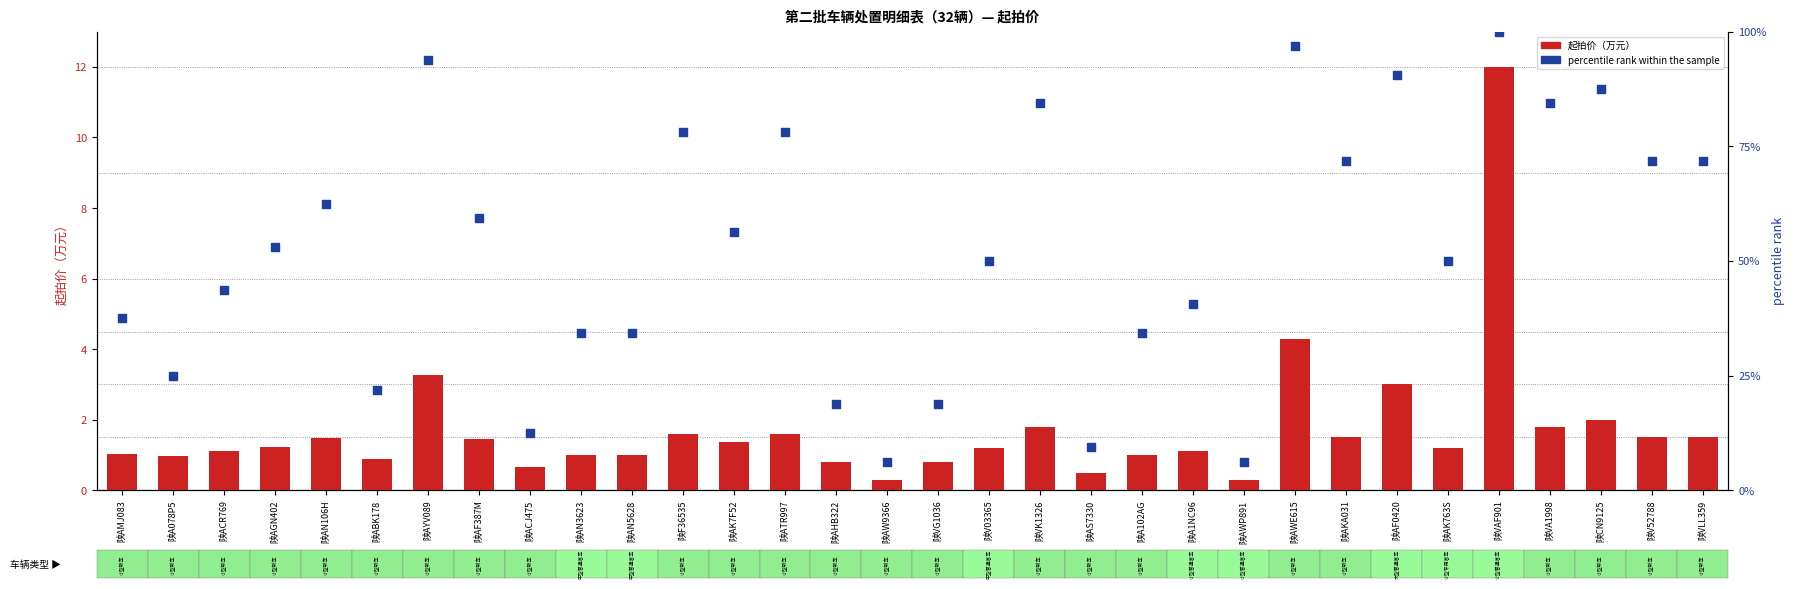

Is the value of 起拍价（万元） at 陕AF387M greater than the value of percentile rank within the sample at 陕AN3623?

No